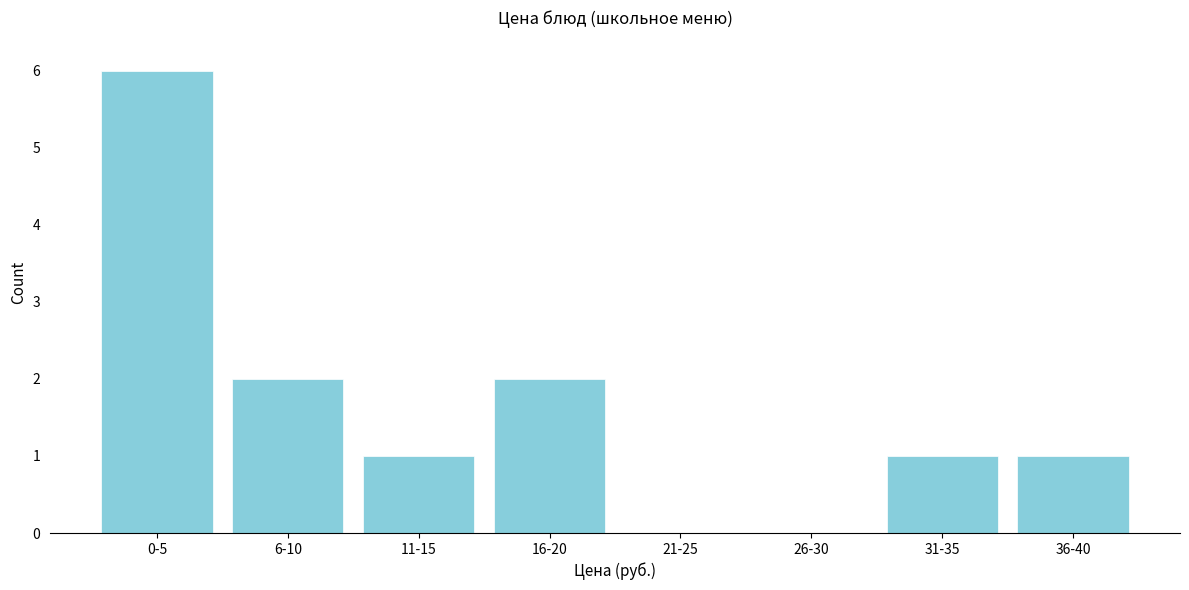

Reading left to right, list all the values displayed in this chart.

0-5=6	6-10=2	11-15=1	16-20=2	21-25=0	26-30=0	31-35=1	36-40=1